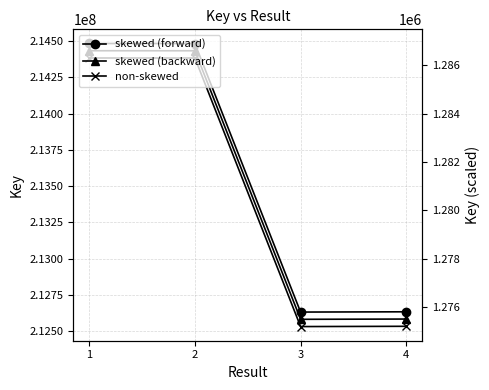

What is the average value of the skewed (backward) series?

213508754